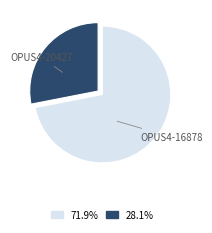

Which category accounts for the majority?

OPUS4-20427